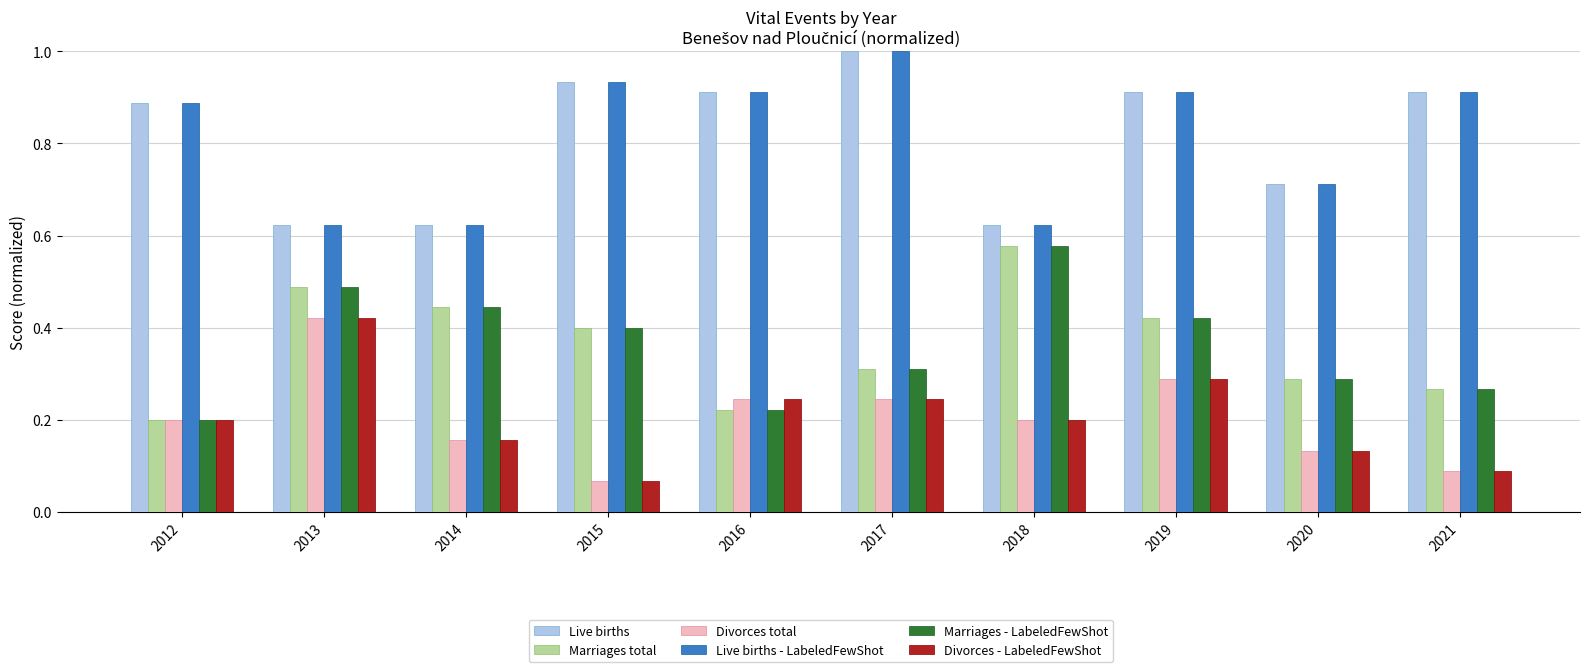

Does the chart contain stacked bars?

No